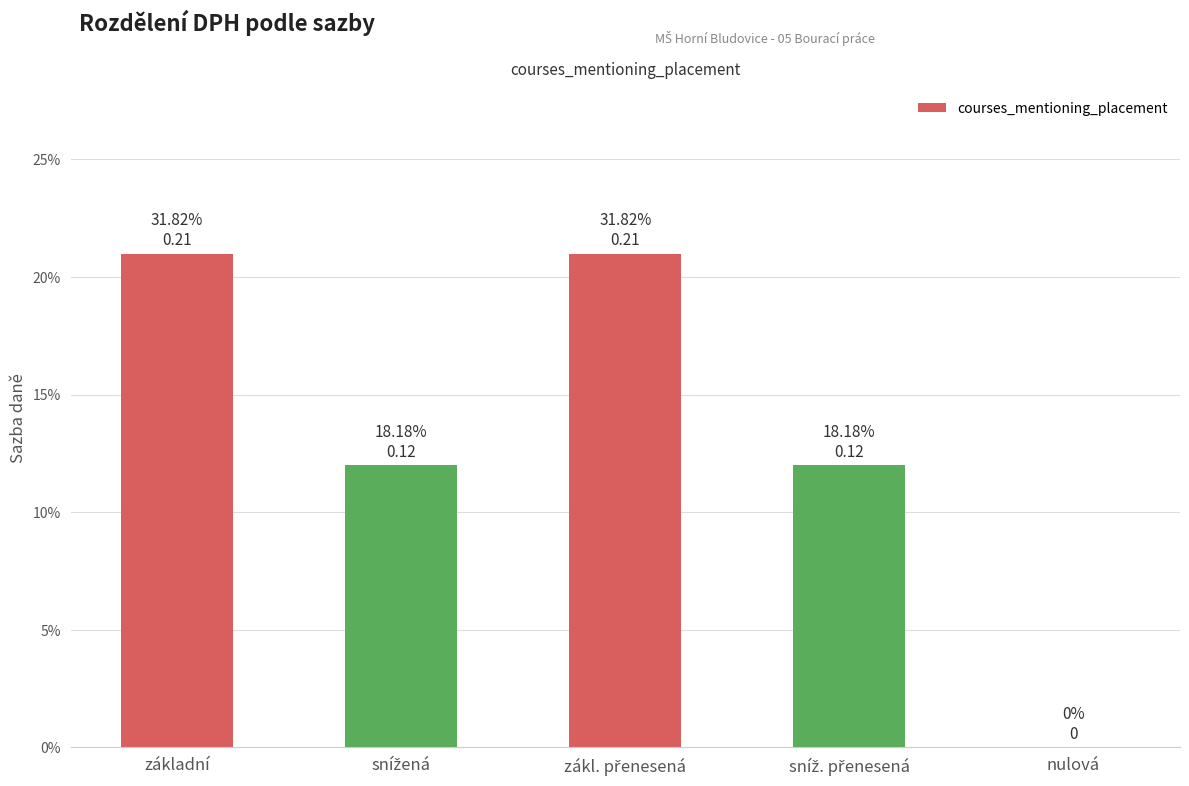

Is it true that the value at nulová is 0.0?

True